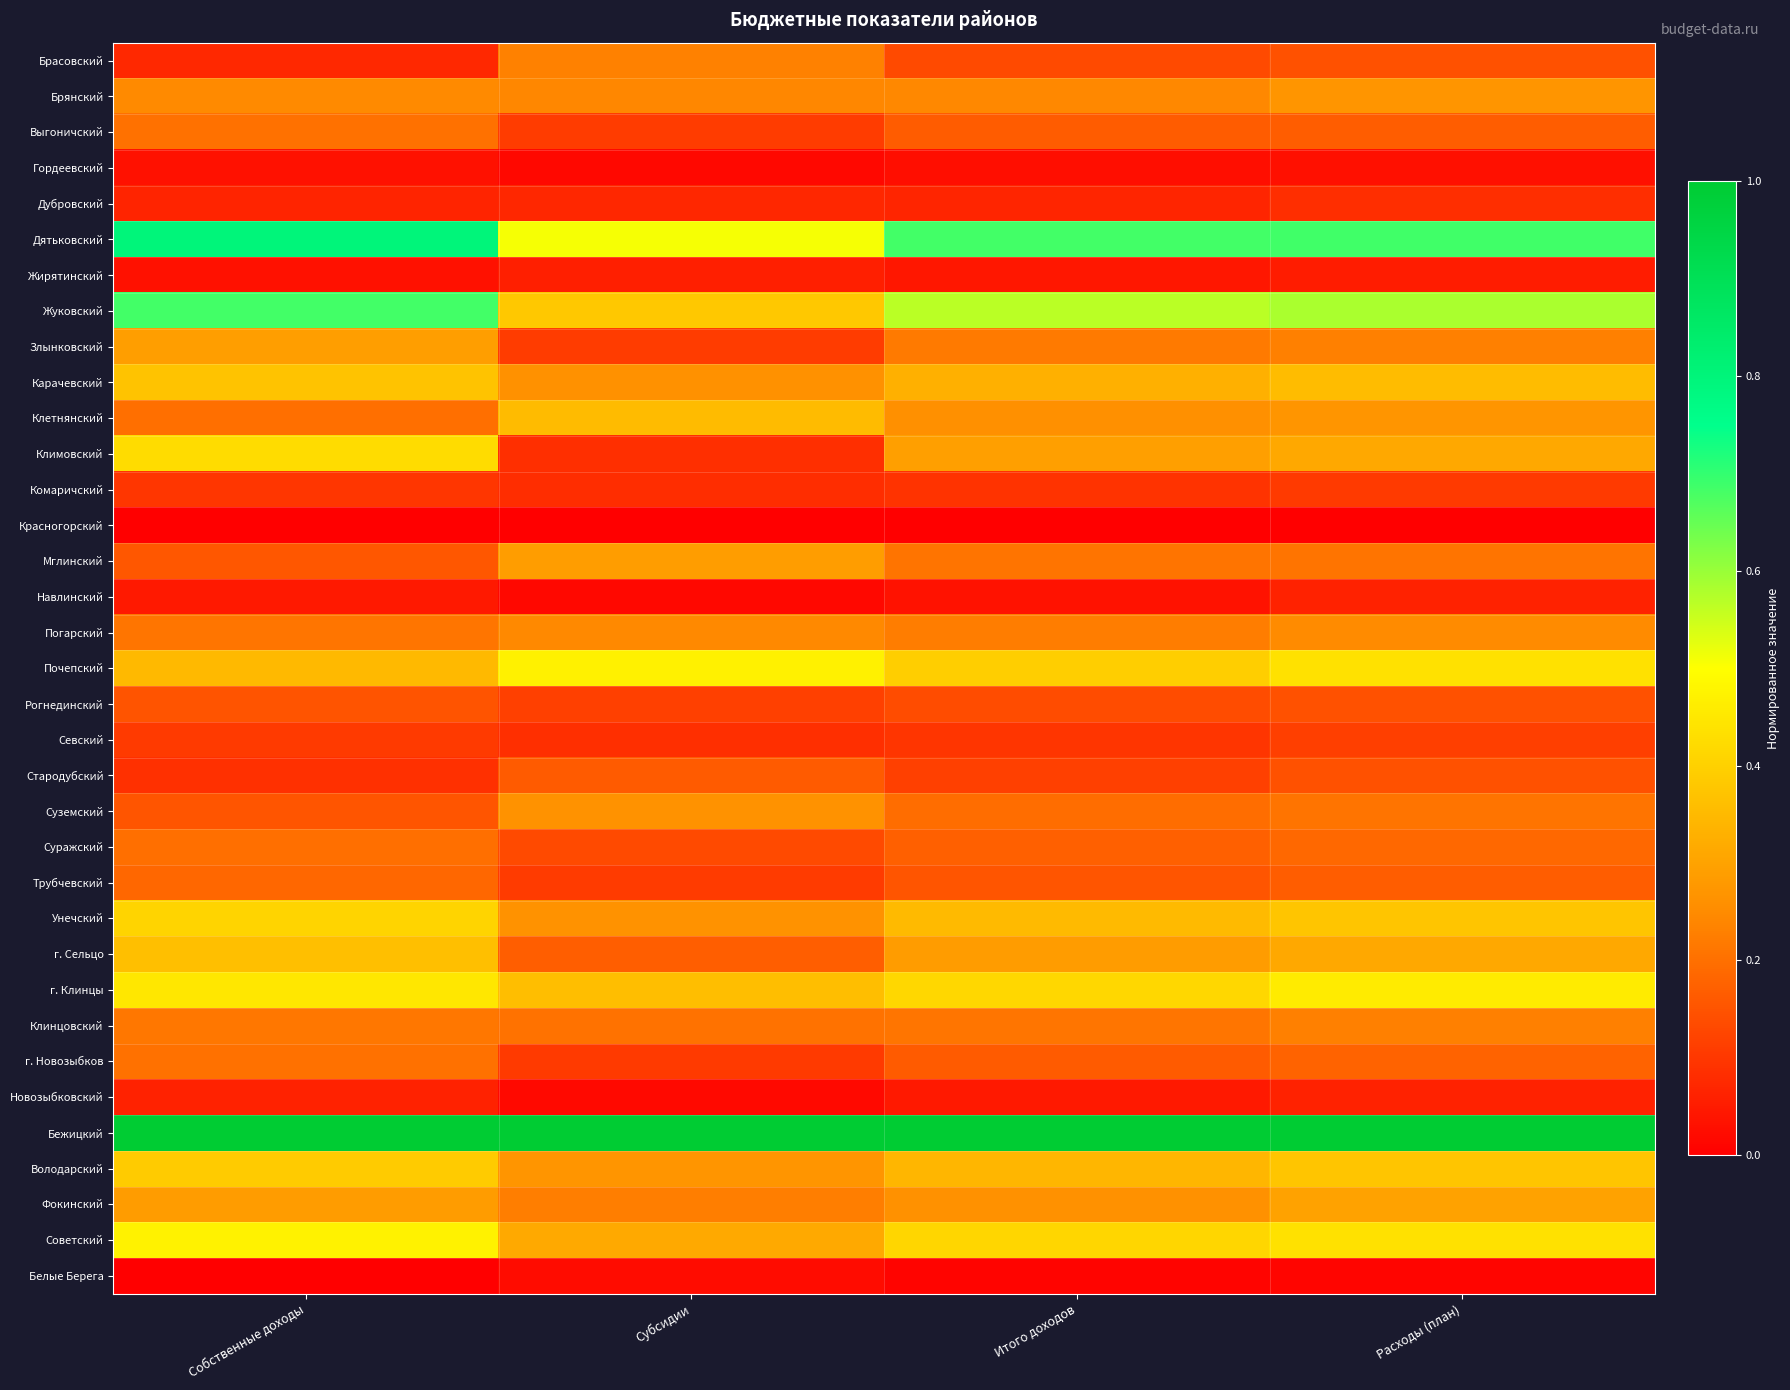

Reading left to right, list all the values displayed in this chart.

Брасовский: Собственные доходы=0.1	Субсидии=0.2	Итого доходов=0.1	Расходы (план)=0.1
Брянский: Собственные доходы=0.2	Субсидии=0.2	Итого доходов=0.2	Расходы (план)=0.3
Выгоничский: Собственные доходы=0.2	Субсидии=0.1	Итого доходов=0.2	Расходы (план)=0.2
Гордеевский: Собственные доходы=0.0	Субсидии=0.0	Итого доходов=0.0	Расходы (план)=0.0
Дубровский: Собственные доходы=0.1	Субсидии=0.1	Итого доходов=0.1	Расходы (план)=0.1
Дятьковский: Собственные доходы=0.8	Субсидии=0.5	Итого доходов=0.7	Расходы (план)=0.7
Жирятинский: Собственные доходы=0.0	Субсидии=0.1	Итого доходов=0.0	Расходы (план)=0.1
Жуковский: Собственные доходы=0.7	Субсидии=0.4	Итого доходов=0.6	Расходы (план)=0.6
Злынковский: Собственные доходы=0.3	Субсидии=0.1	Итого доходов=0.2	Расходы (план)=0.2
Карачевский: Собственные доходы=0.4	Субсидии=0.3	Итого доходов=0.3	Расходы (план)=0.4
Клетнянский: Собственные доходы=0.2	Субсидии=0.4	Итого доходов=0.3	Расходы (план)=0.3
Климовский: Собственные доходы=0.4	Субсидии=0.1	Итого доходов=0.3	Расходы (план)=0.3
Комаричский: Собственные доходы=0.1	Субсидии=0.1	Итого доходов=0.1	Расходы (план)=0.1
Красногорский: Собственные доходы=0.0	Субсидии=0.0	Итого доходов=0.0	Расходы (план)=0.0
Мглинский: Собственные доходы=0.2	Субсидии=0.3	Итого доходов=0.2	Расходы (план)=0.2
Навлинский: Собственные доходы=0.0	Субсидии=0.0	Итого доходов=0.0	Расходы (план)=0.1
Погарский: Собственные доходы=0.2	Субсидии=0.2	Итого доходов=0.2	Расходы (план)=0.2
Почепский: Собственные доходы=0.3	Субсидии=0.5	Итого доходов=0.4	Расходы (план)=0.4
Рогнединский: Собственные доходы=0.2	Субсидии=0.1	Итого доходов=0.1	Расходы (план)=0.1
Севский: Собственные доходы=0.1	Субсидии=0.1	Итого доходов=0.1	Расходы (план)=0.1
Стародубский: Собственные доходы=0.1	Субсидии=0.2	Итого доходов=0.1	Расходы (план)=0.1
Суземский: Собственные доходы=0.2	Субсидии=0.3	Итого доходов=0.2	Расходы (план)=0.2
Суражский: Собственные доходы=0.2	Субсидии=0.1	Итого доходов=0.2	Расходы (план)=0.2
Трубчевский: Собственные доходы=0.2	Субсидии=0.1	Итого доходов=0.2	Расходы (план)=0.2
Унечский: Собственные доходы=0.4	Субсидии=0.3	Итого доходов=0.4	Расходы (план)=0.4
г. Сельцо: Собственные доходы=0.4	Субсидии=0.2	Итого доходов=0.3	Расходы (план)=0.3
г. Клинцы: Собственные доходы=0.4	Субсидии=0.4	Итого доходов=0.4	Расходы (план)=0.5
Клинцовский: Собственные доходы=0.2	Субсидии=0.2	Итого доходов=0.2	Расходы (план)=0.2
г. Новозыбков: Собственные доходы=0.2	Субсидии=0.1	Итого доходов=0.2	Расходы (план)=0.2
Новозыбковский: Собственные доходы=0.1	Субсидии=0.0	Итого доходов=0.0	Расходы (план)=0.1
Бежицкий: Собственные доходы=1.0	Субсидии=1.0	Итого доходов=1.0	Расходы (план)=1.0
Володарский: Собственные доходы=0.4	Субсидии=0.3	Итого доходов=0.3	Расходы (план)=0.4
Фокинский: Собственные доходы=0.3	Субсидии=0.2	Итого доходов=0.3	Расходы (план)=0.3
Советский: Собственные доходы=0.5	Субсидии=0.3	Итого доходов=0.4	Расходы (план)=0.4
Белые Берега: Собственные доходы=0.0	Субсидии=0.0	Итого доходов=0.0	Расходы (план)=0.0